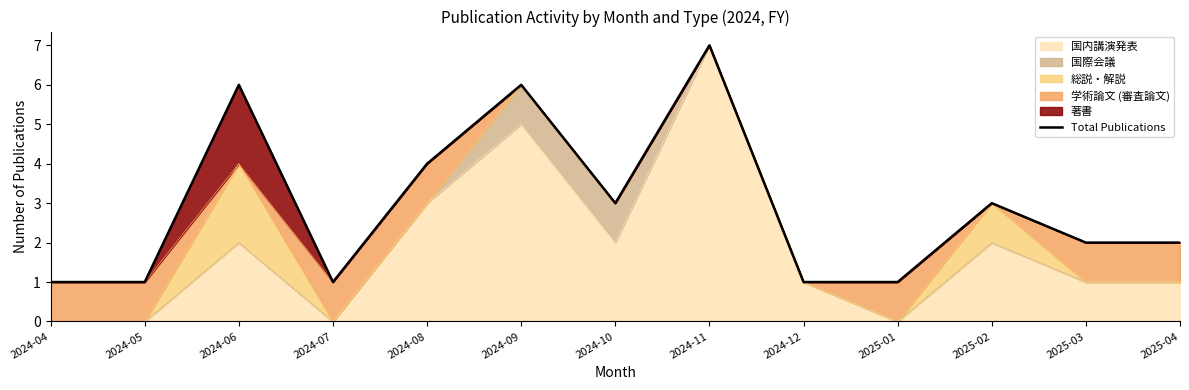

What is the greatest value displayed?

7